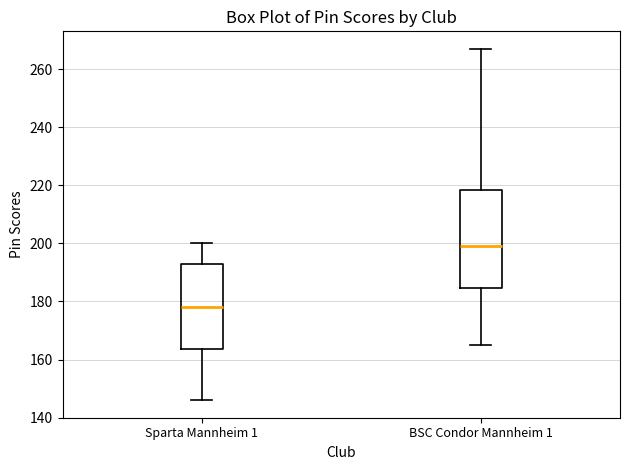

Which box's median line is the highest?

BSC Condor Mannheim 1